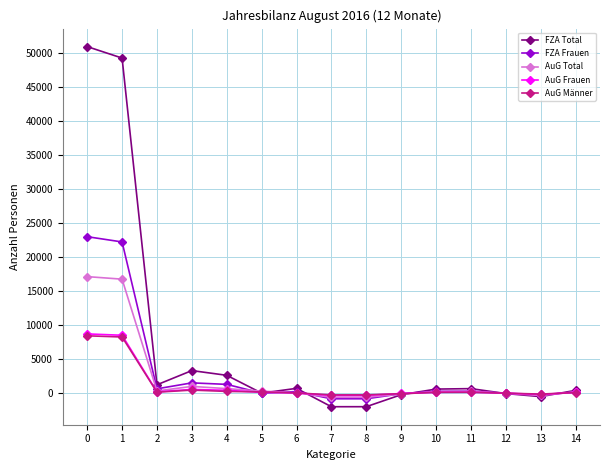

True or false: FZA Frauen has more than 2 points higher than both neighbors.

True